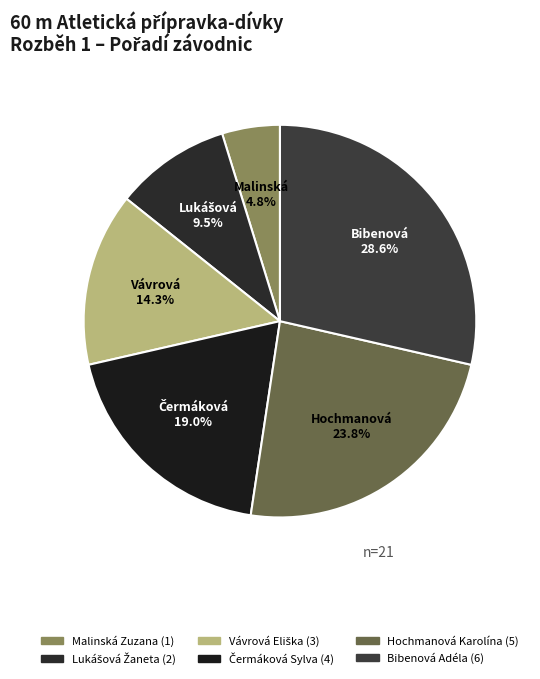

Count the number of slices in the pie.

6